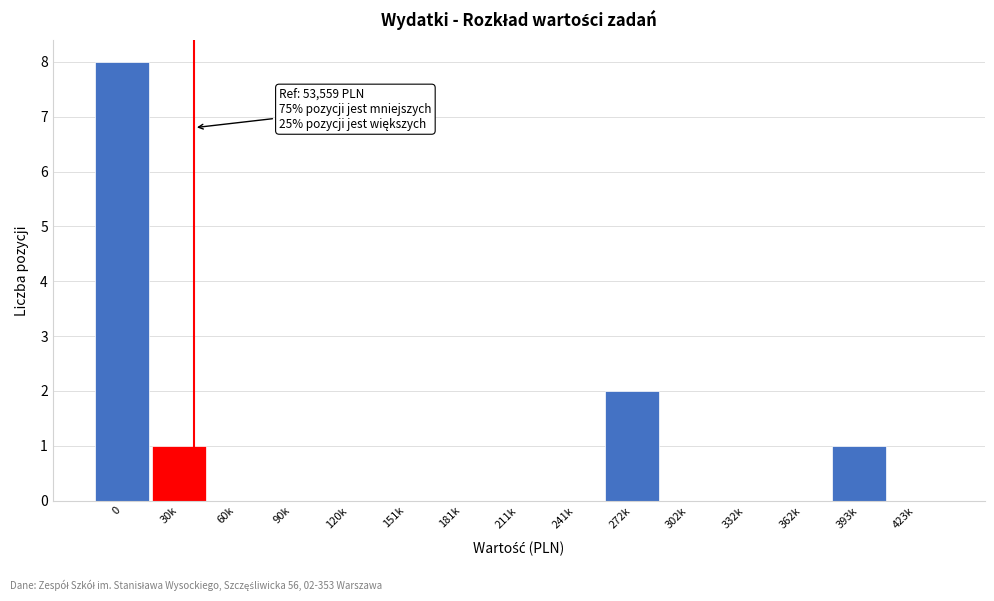

Reading right to left, transcribe all the data shown in this chart.

423k=0	393k=1	362k=0	332k=0	302k=0	272k=2	241k=0	211k=0	181k=0	151k=0	120k=0	90k=0	60k=0	30k=1	0=8